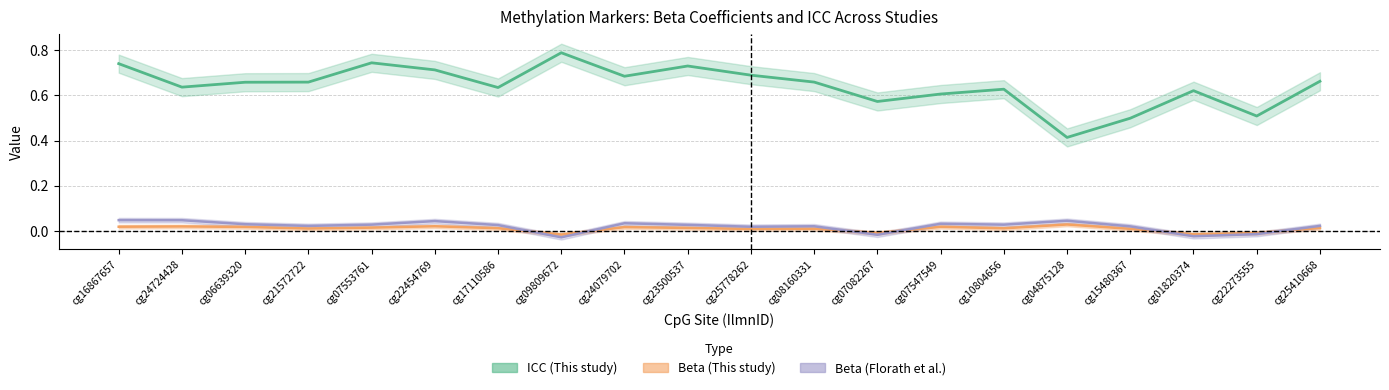

Does the chart have visible grid lines?

Yes